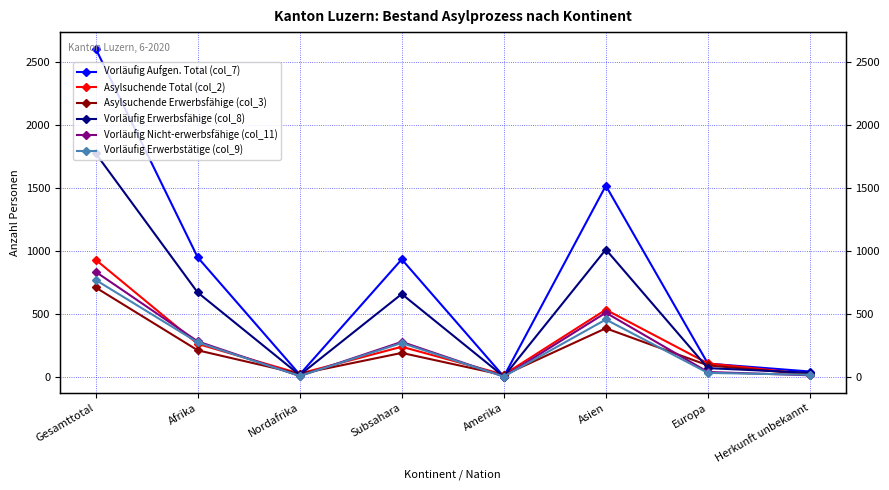

Reading left to right, list all the values displayed in this chart.

Vorläufig Aufgen. Total (col_7): Gesamttotal=2611	Afrika=949	Nordafrika=16	Subsahara=933	Amerika=0	Asien=1519	Europa=103	Herkunft unbekannt=40
Asylsuchende Total (col_2): Gesamttotal=930	Afrika=260	Nordafrika=23	Subsahara=237	Amerika=15	Asien=532	Europa=105	Herkunft unbekannt=18
Asylsuchende Erwerbsfähige (col_3): Gesamttotal=709	Afrika=209	Nordafrika=21	Subsahara=188	Amerika=11	Asien=384	Europa=89	Herkunft unbekannt=16
Vorläufig Erwerbsfähige (col_8): Gesamttotal=1777	Afrika=669	Nordafrika=12	Subsahara=657	Amerika=0	Asien=1011	Europa=67	Herkunft unbekannt=30
Vorläufig Nicht-erwerbsfähige (col_11): Gesamttotal=834	Afrika=280	Nordafrika=4	Subsahara=276	Amerika=0	Asien=508	Europa=36	Herkunft unbekannt=10
Vorläufig Erwerbstätige (col_9): Gesamttotal=769	Afrika=272	Nordafrika=5	Subsahara=267	Amerika=0	Asien=454	Europa=29	Herkunft unbekannt=14